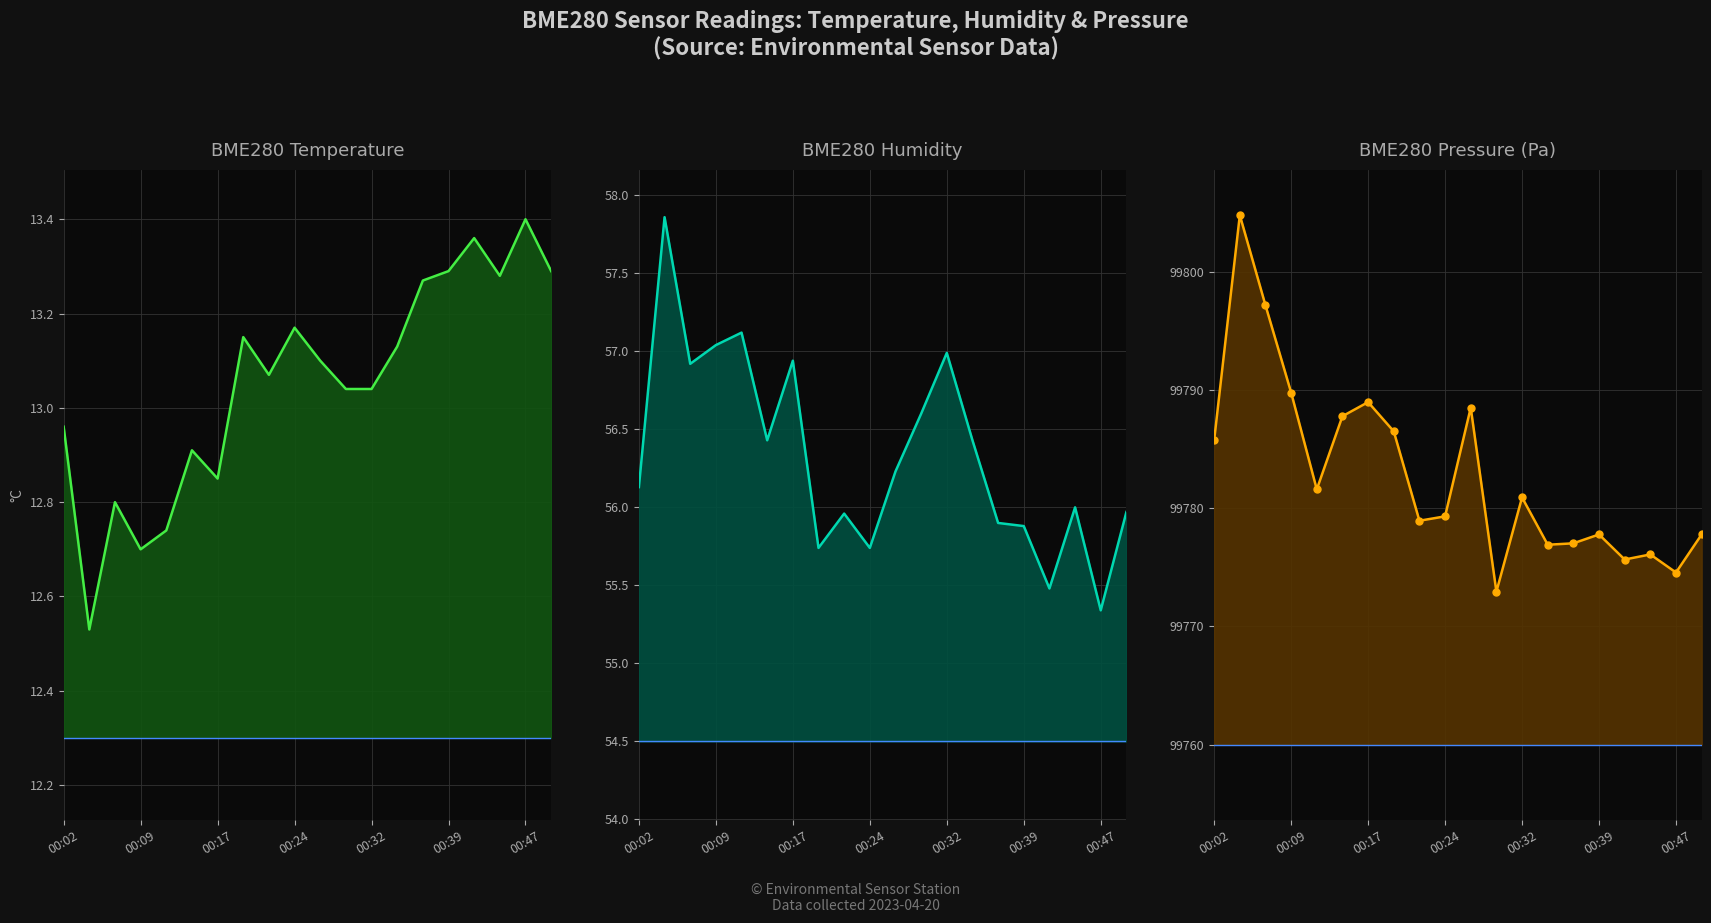

True or false: BME280 Pressure (Pa) markers and BME280 Humidity line cross at least once.

False